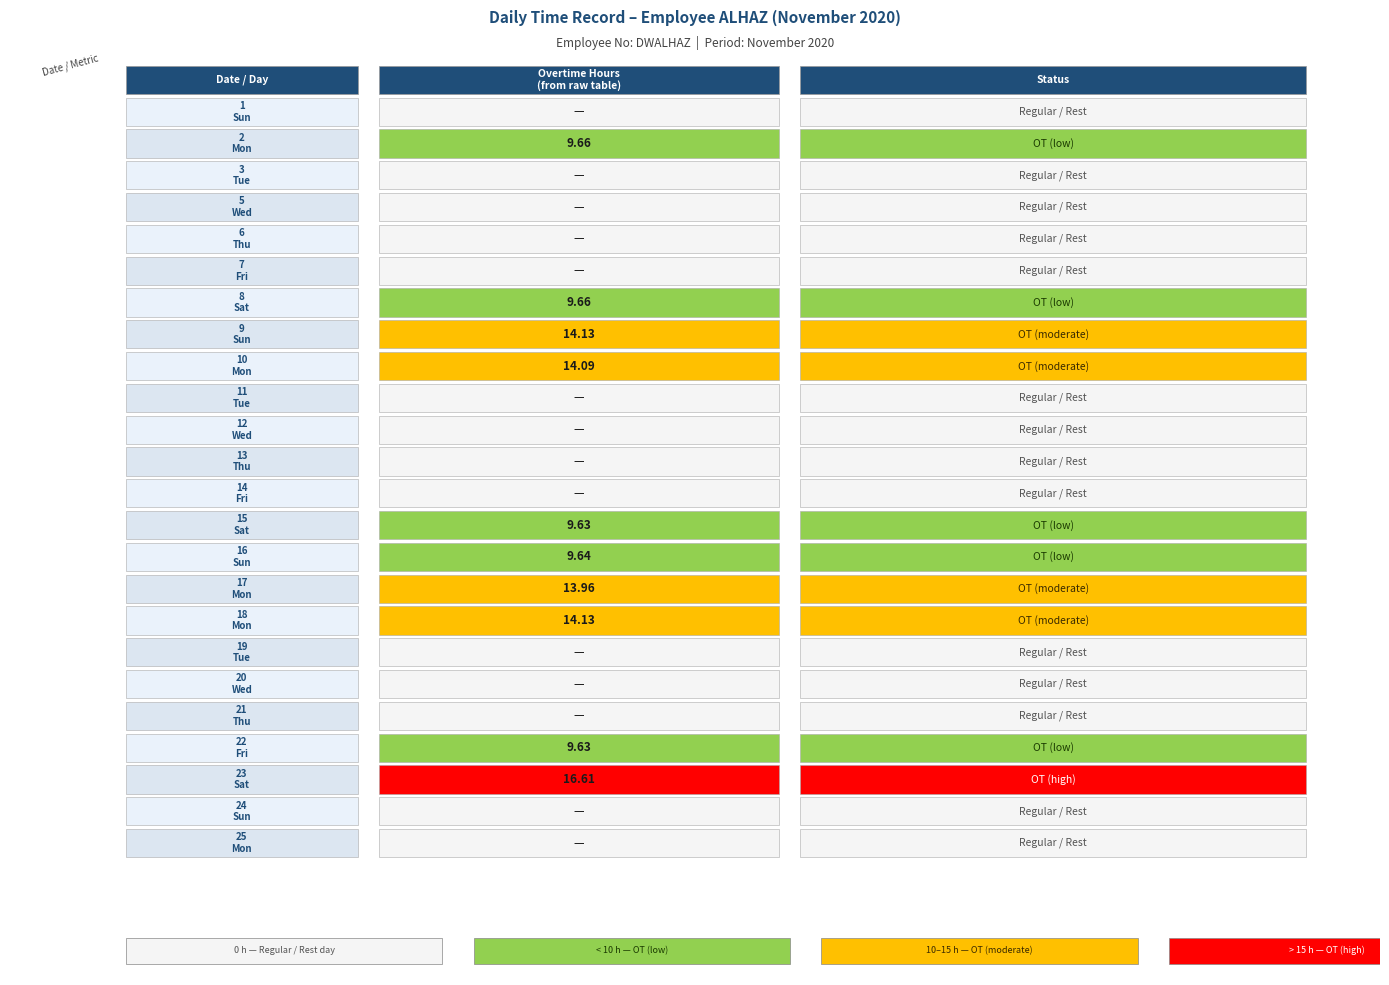

Which series has the widest spread of values?

23